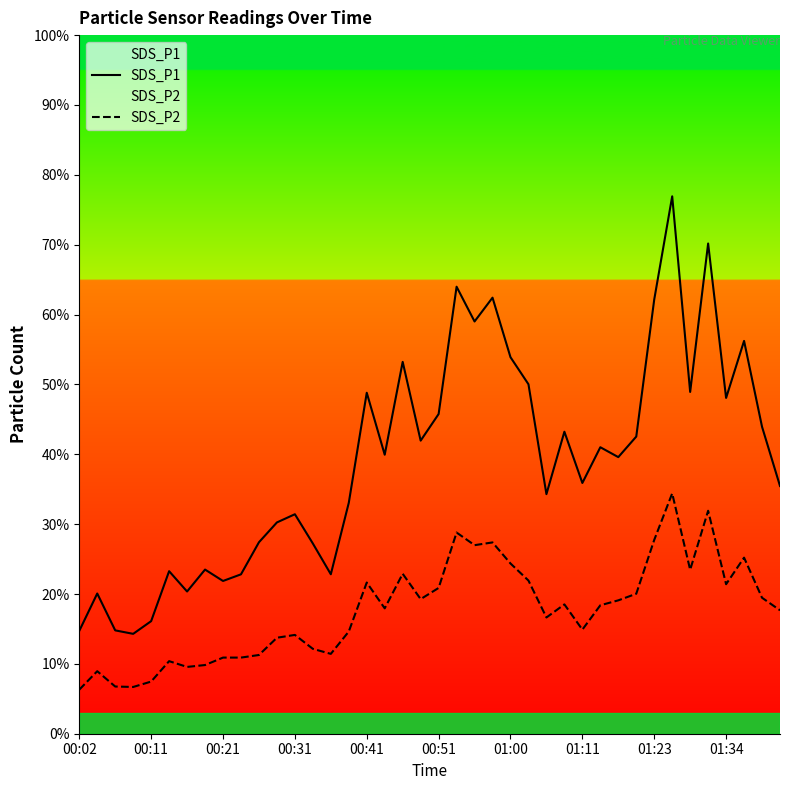

Does the chart display data point markers on the line(s)?

No